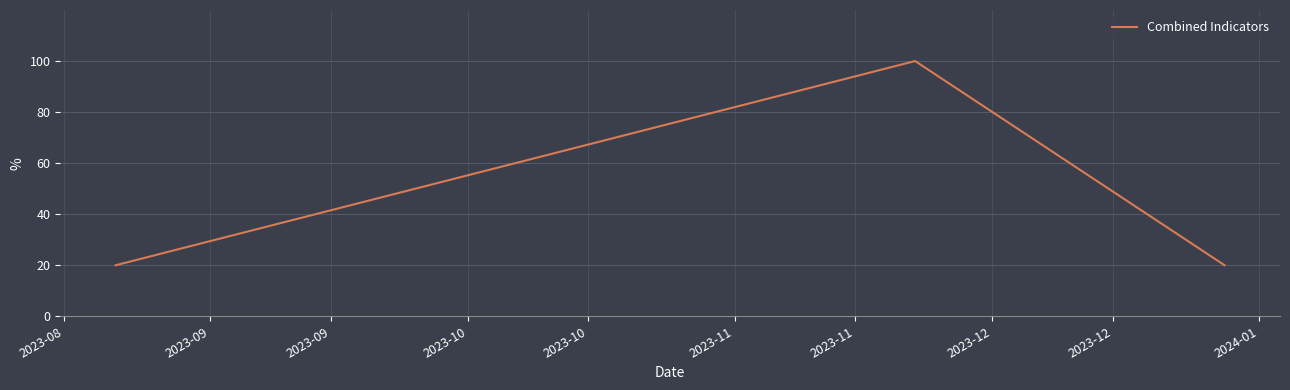

Count the number of categories in the chart.

3